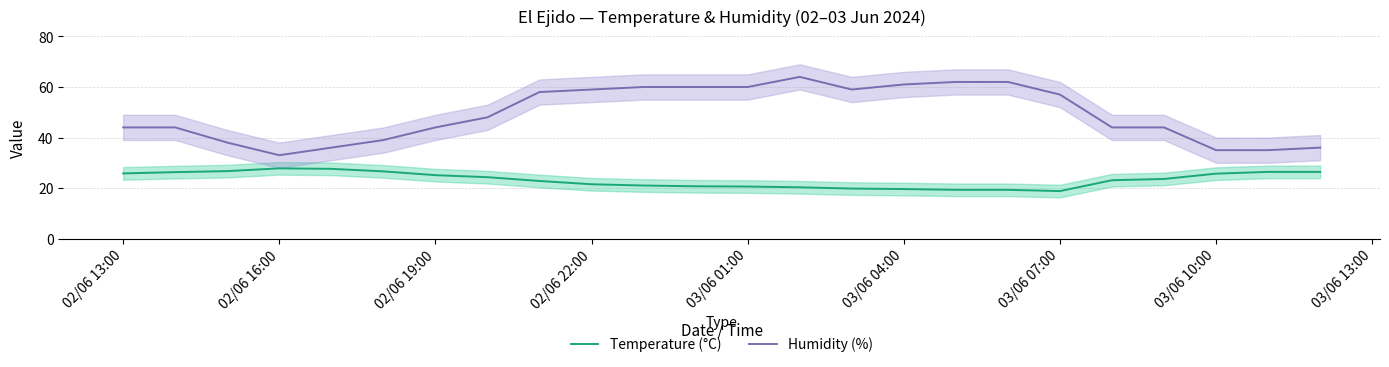

Is it true that Humidity (%) equals 76.8 at 03/06 07:00?

False